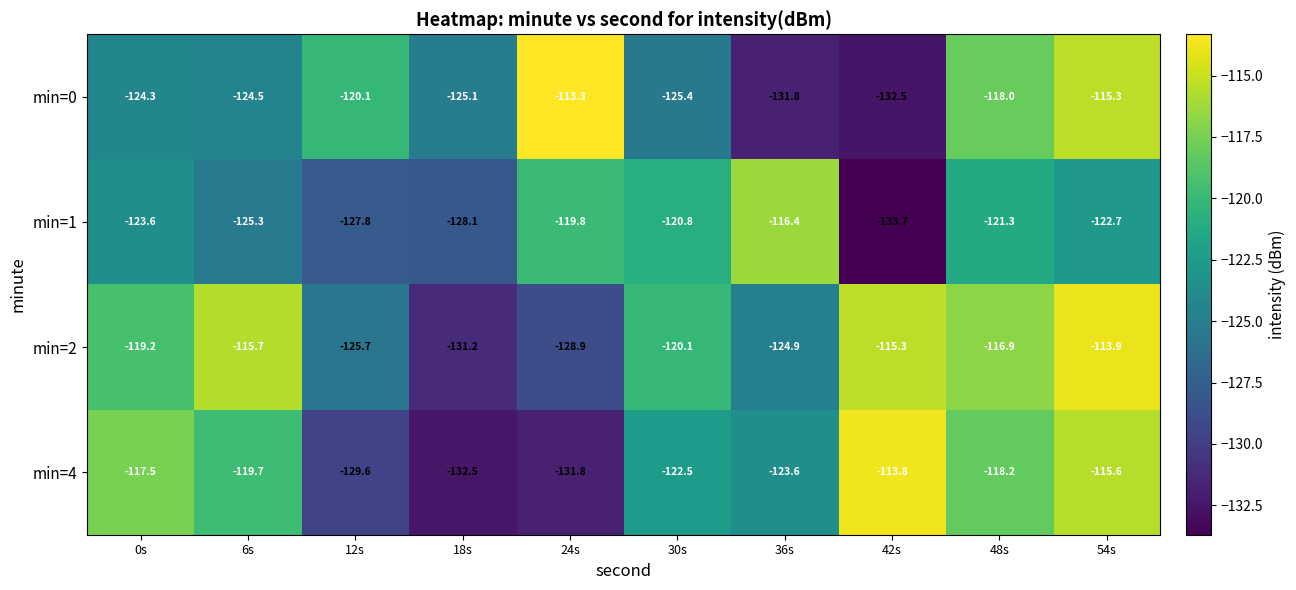

The min=4 series shows -54.0 at 42s. True or false?

False